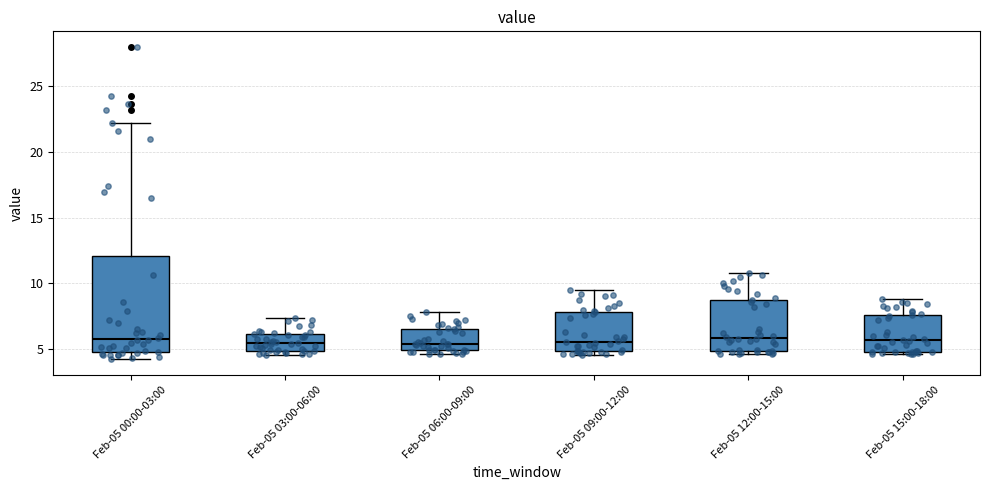

Which box is the tallest, from its lower edge to its upper edge?

Feb-05 00:00-03:00